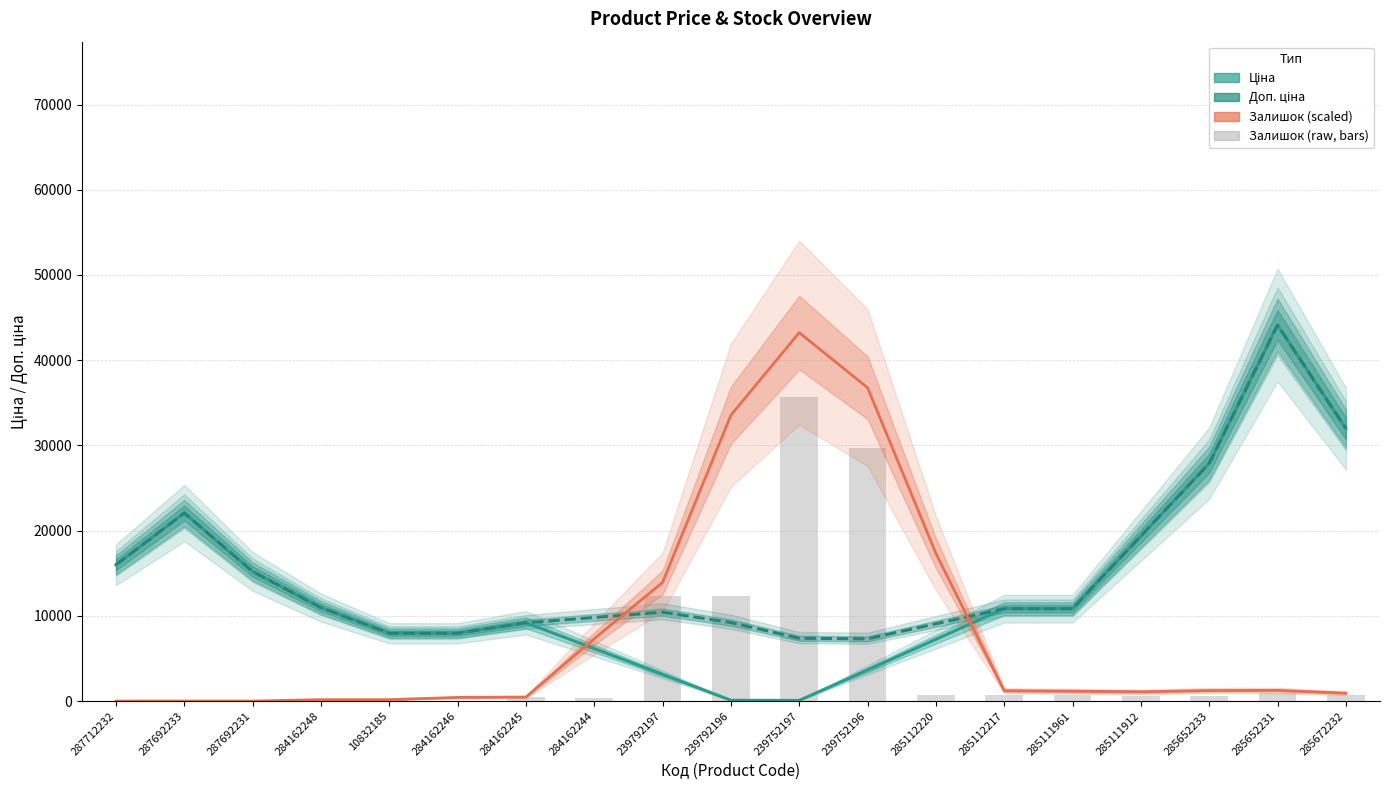

Reading right to left, transcribe all the data shown in this chart.

Ціна: 285672232=31982.3	285652231=44123.7	285652233=27896.1	285111912=19368.1	285111961=10840.1	285112217=10840.1	285112220=7245.2	239752196=3650.2	239752197=73.7	239792196=92.1	239792197=3135.4	284162244=6160.3	284162245=9185.1	284162246=7955.9	10832185=7955.9	284162248=10964.8	287692231=15203.1	287692233=22061.8	287712232=15991.2
Доп. ціна: 285672232=31982.3	285652231=44123.7	285652233=27896.1	285111912=19368.1	285111961=10840.1	285112217=10840.1	285112220=9069.4	239752196=7298.7	239752197=7370.3	239792196=9212.7	239792197=10431.7	284162244=9808.4	284162245=9185.1	284162246=7955.9	10832185=7955.9	284162248=10964.8	287692231=15203.1	287692233=22061.8	287712232=15991.2
Залишок (scaled): 285672232=923.4	285652231=1254.9	285652233=1231.2	285111912=1089.1	285111961=1160.2	285112217=1207.5	285112220=17331.3	239752196=36769.8	239752197=43233.5	239792196=33549.7	239792197=13921.8	284162244=7316.1	284162245=473.5	284162246=426.2	10832185=165.7	284162248=165.7	287692231=0.0	287692233=0.0	287712232=0.0
Залишок (raw, bars): 285672232=681.9	285652231=980.2	285652233=596.7	285111912=639.3	285111961=724.5	285112217=724.5	285112220=724.5	239752196=29747.3	239752197=35713.8	239792196=12359.2	239792197=12316.6	284162244=383.6	284162245=468.8	284162246=0.0	10832185=298.3	284162248=0.0	287692231=0.0	287692233=0.0	287712232=0.0